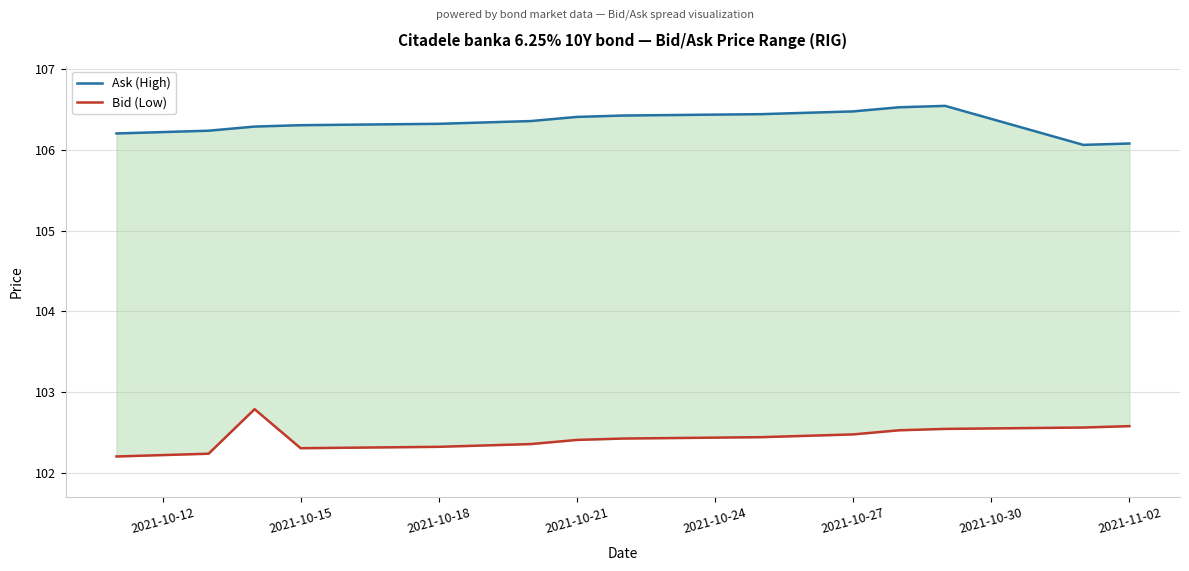

True or false: Bid (Low) and Ask (High) intersect in this chart.

False